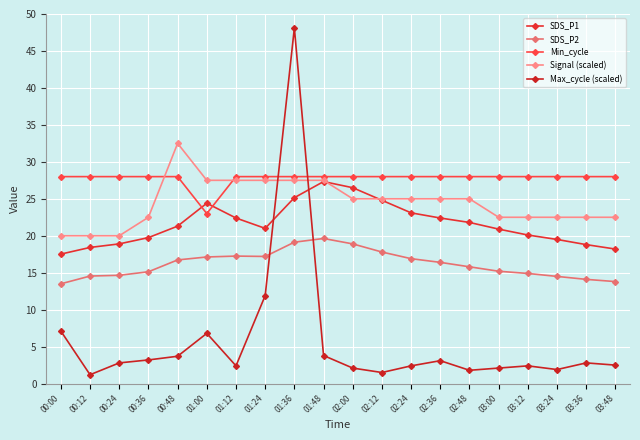

How many data points does each series have?

20